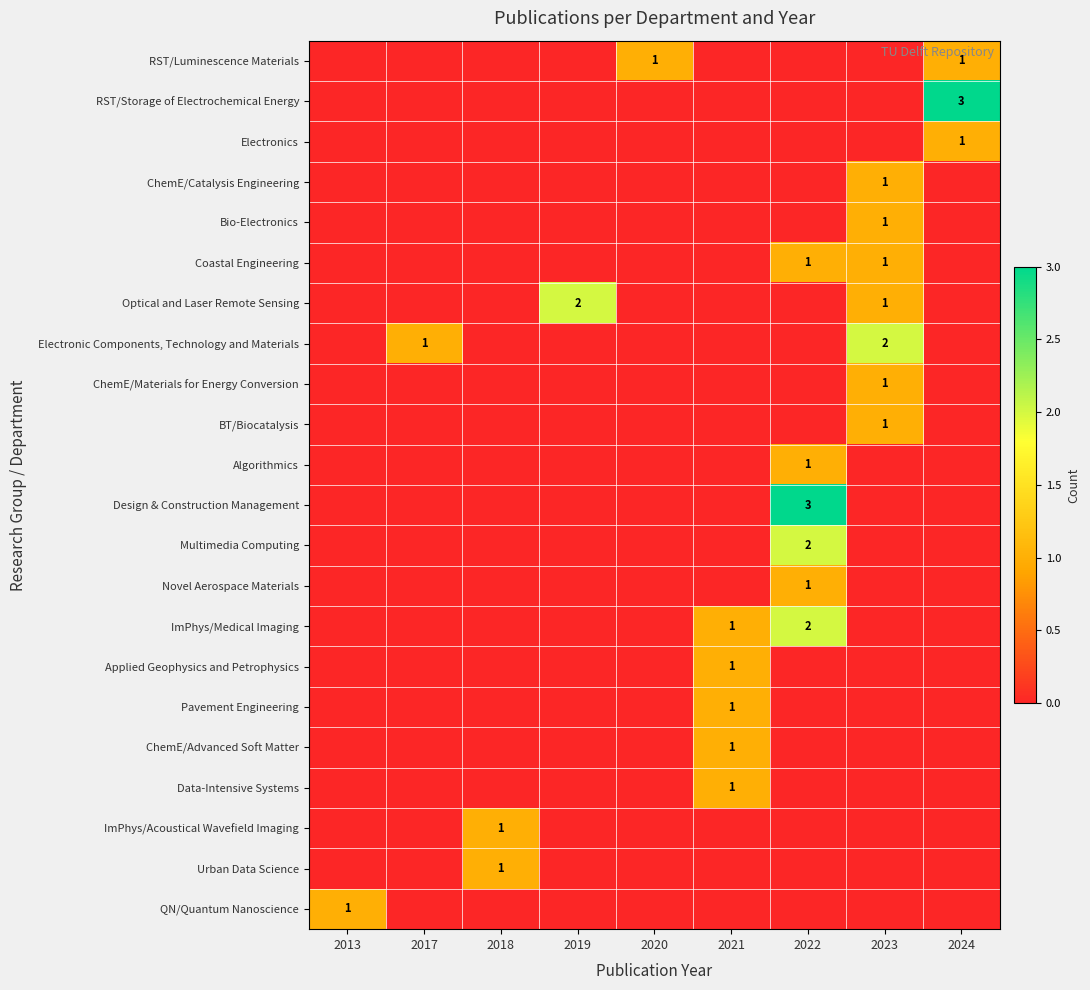

The Optical and Laser Remote Sensing series shows 2 at 2023. True or false?

False